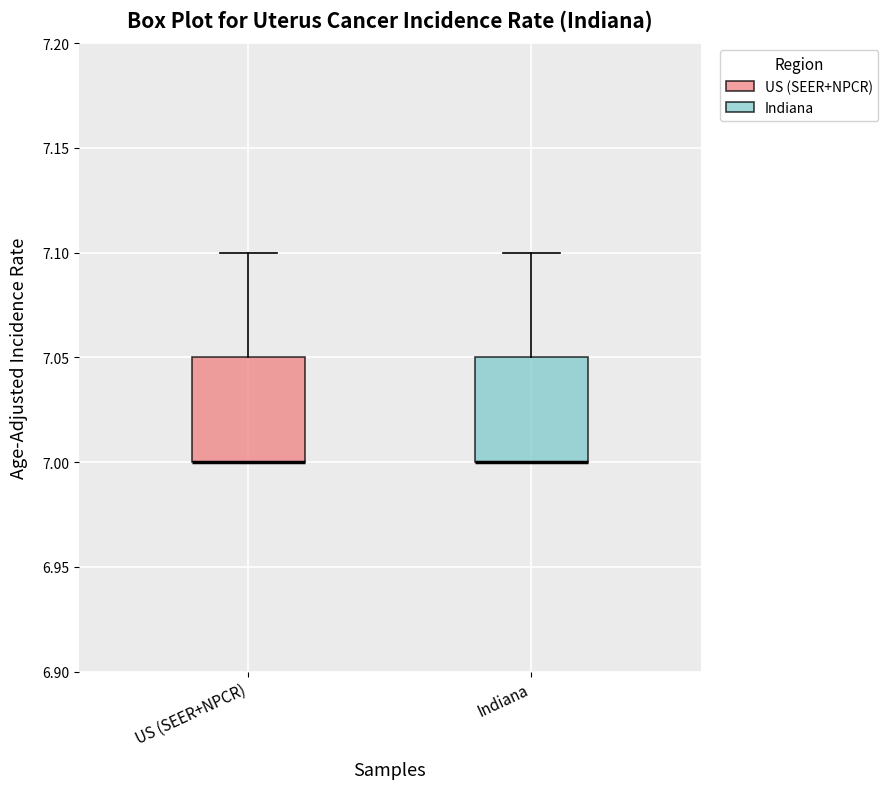

Where is the lower edge of the box for US (SEER+NPCR) on the y-axis? The values are not printed on the chart, so give them approximately, as read against the axis.

7.00